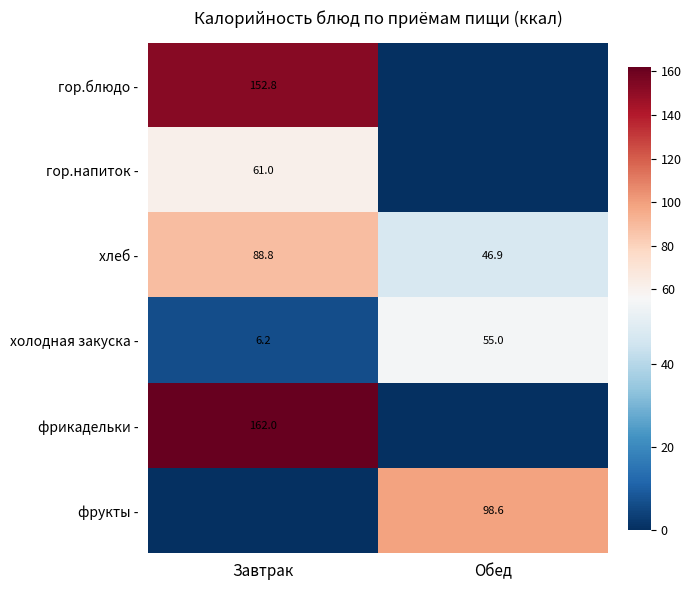

The холодная закуска - series shows 14.5 at Обед. True or false?

False